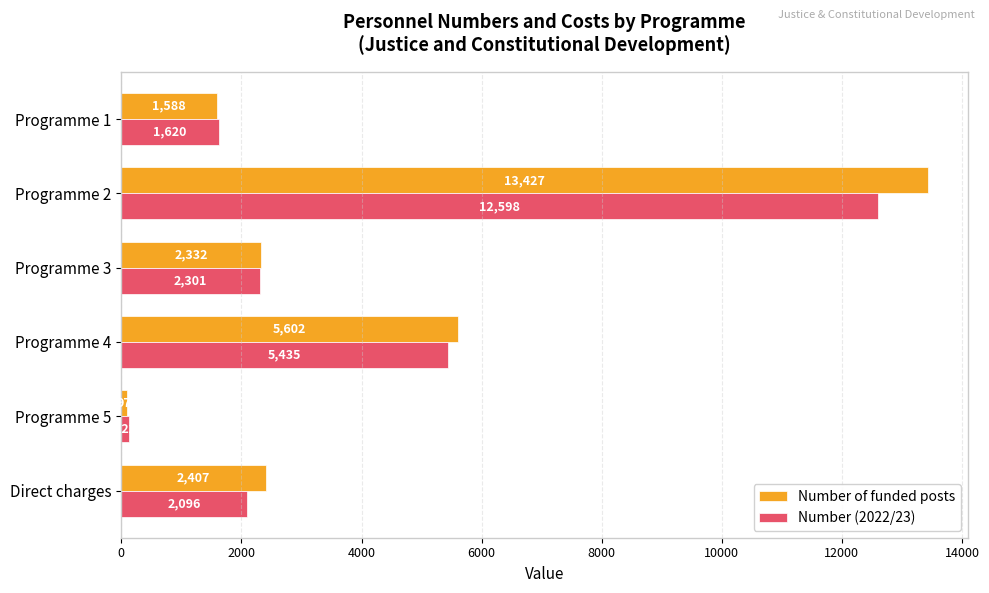

Rank the series by their maximum value, from lowest to highest.

Number (2022/23), Number of funded posts